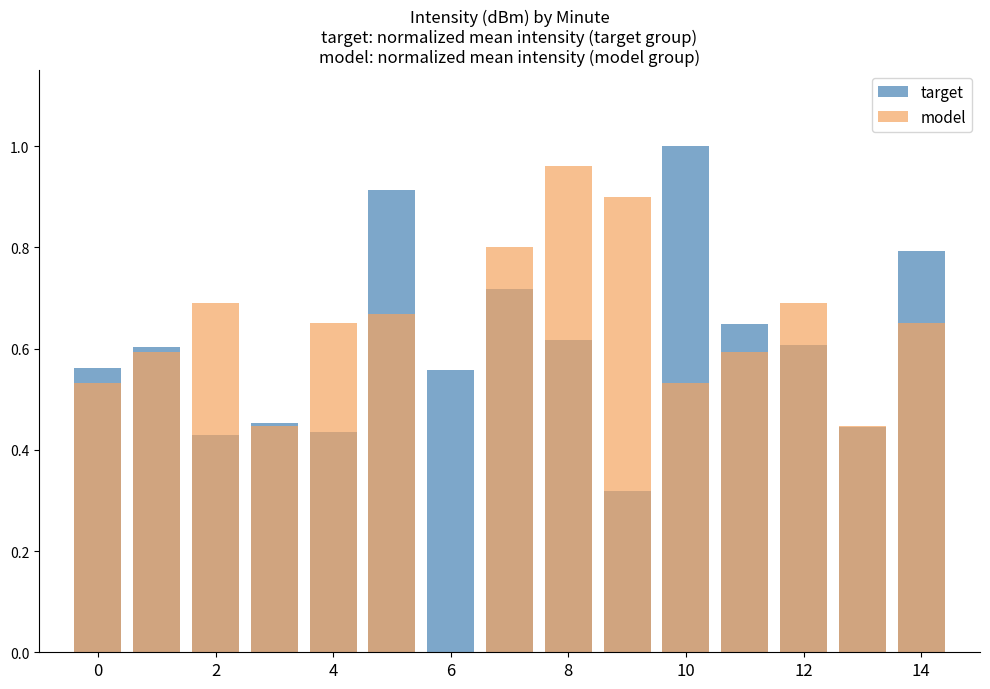

At which label is target closest to 0?

9